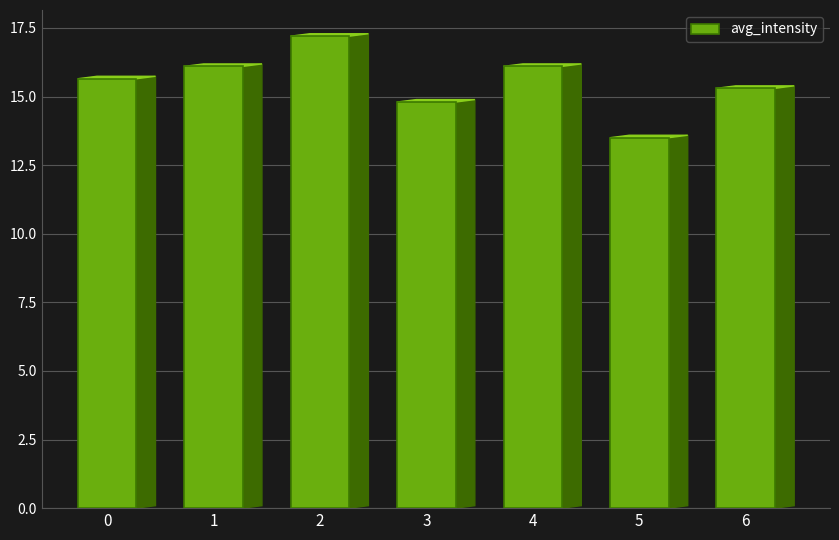

Reading left to right, extract all data points from this chart.

15.6	16.1	17.2	14.8	16.1	13.5	15.3